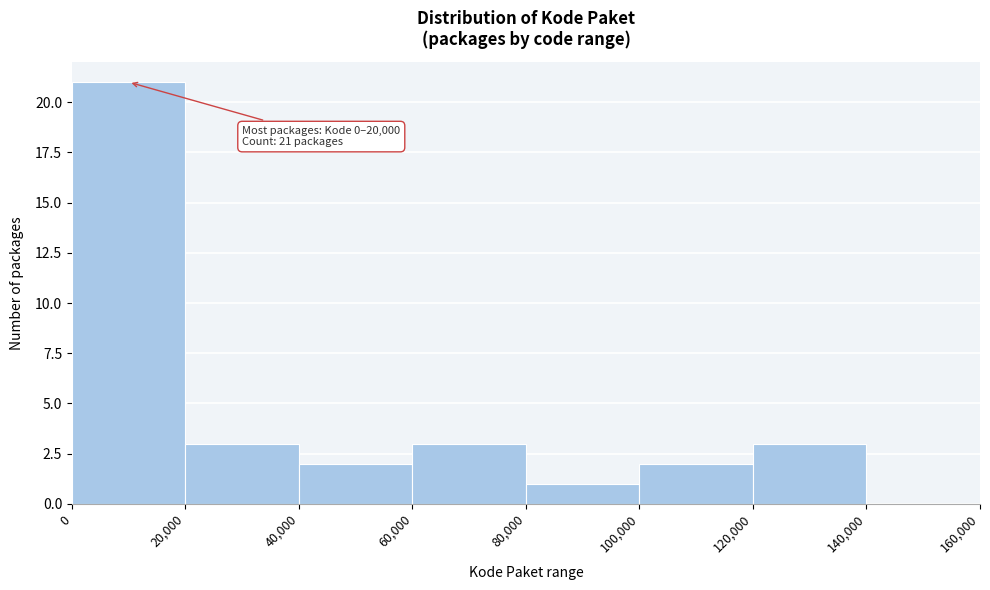

Over which range of the x-axis is the bar tallest?

0 to 20,000